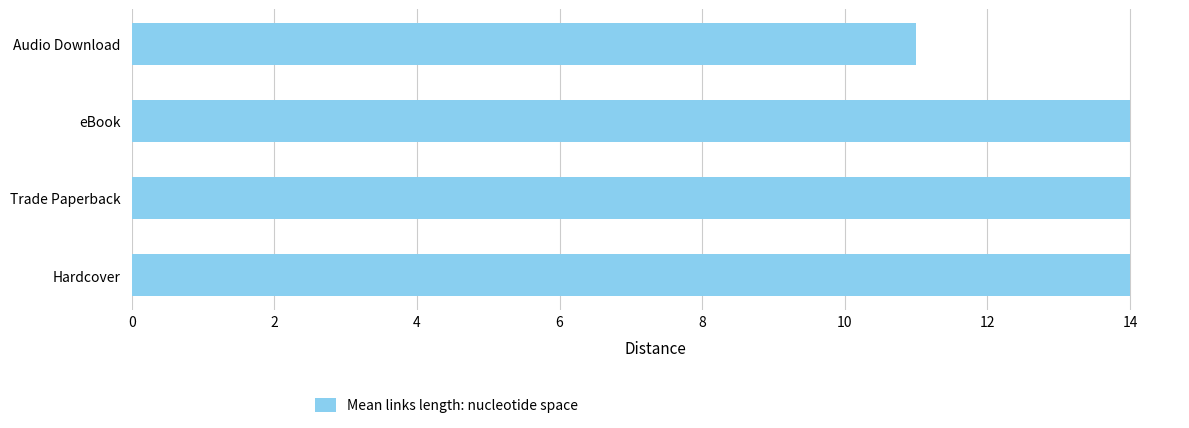

Which label corresponds to the smallest value in the chart?

Audio Download